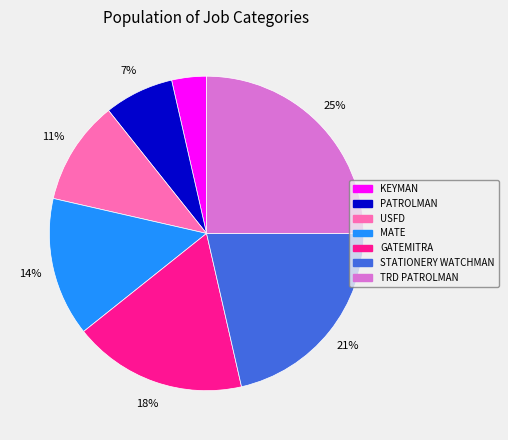

True or false: GATEMITRA accounts for 10% of the total.

False